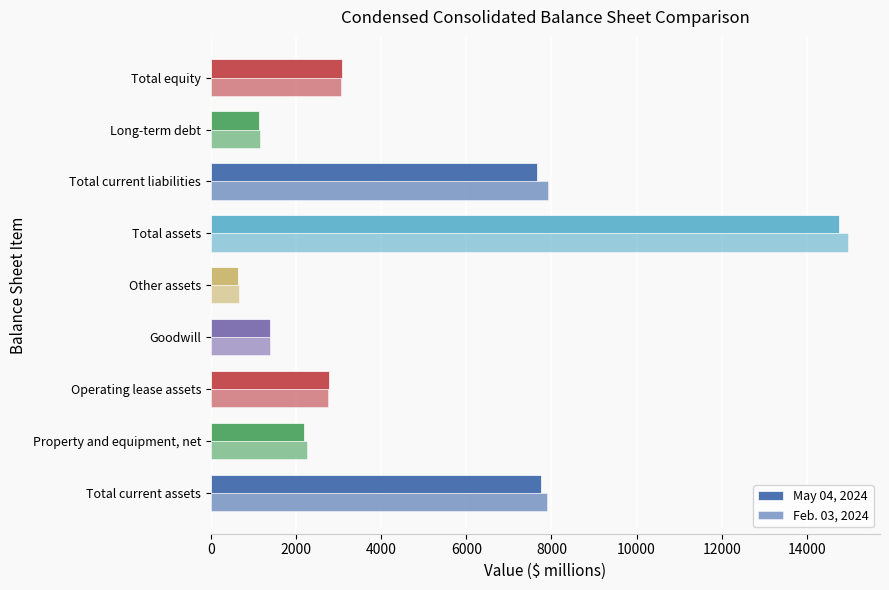

What is the minimum value for Feb. 03, 2024?

669